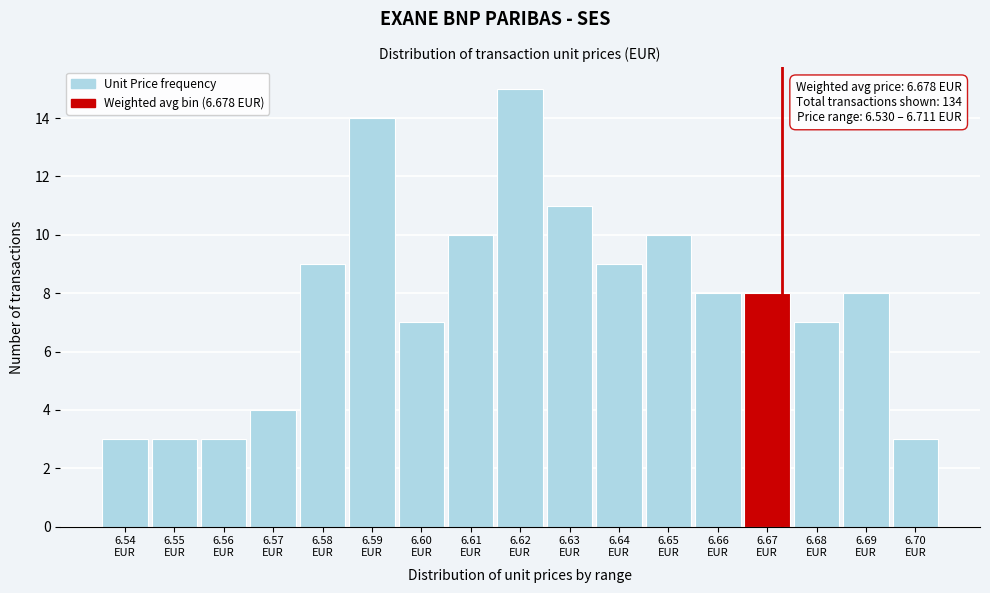

Reading left to right, what are all the values shown in this chart?

3	3	3	4	9	14	7	10	15	11	9	10	8	8	7	8	3